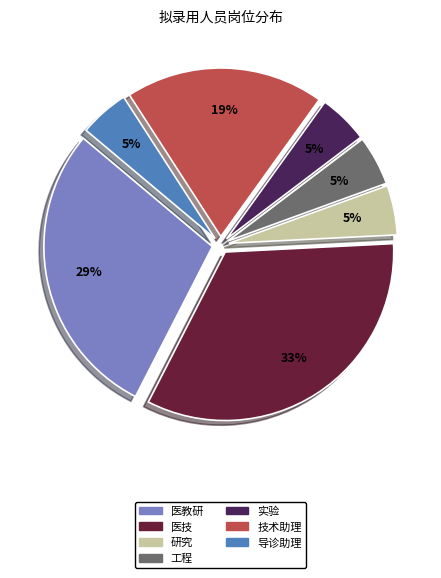

Does 医教研 represent more than half of the total?

No